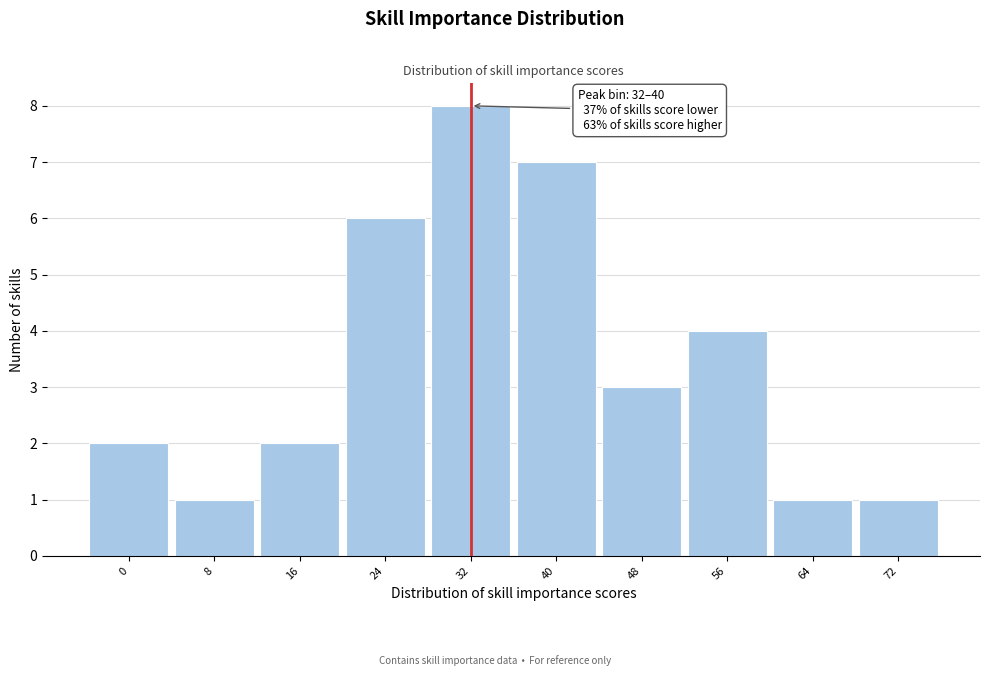

Reading right to left, transcribe all the data shown in this chart.

1	1	4	3	7	8	6	2	1	2